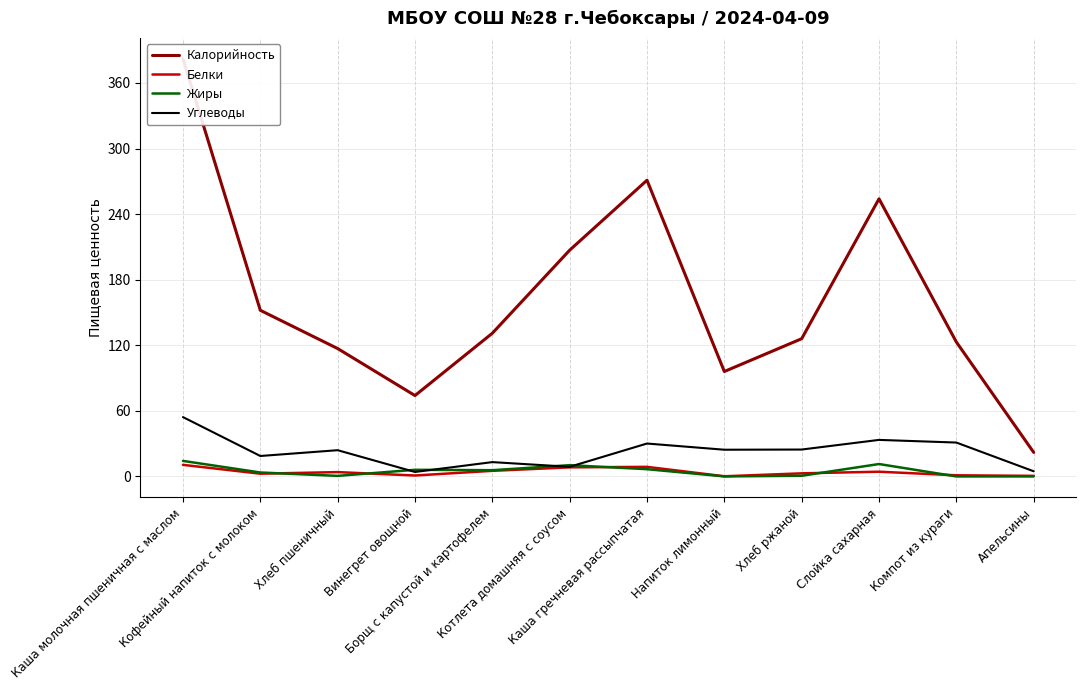

How many series are shown in this chart?

4